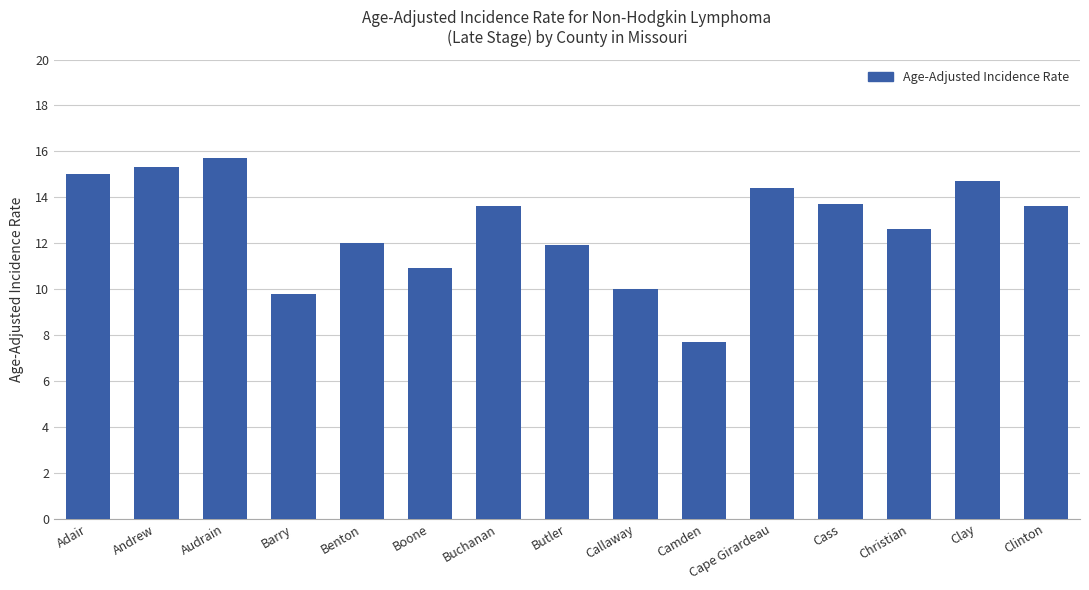

Approximately how many times larger is the value at Butler compared to Cass?

0.9